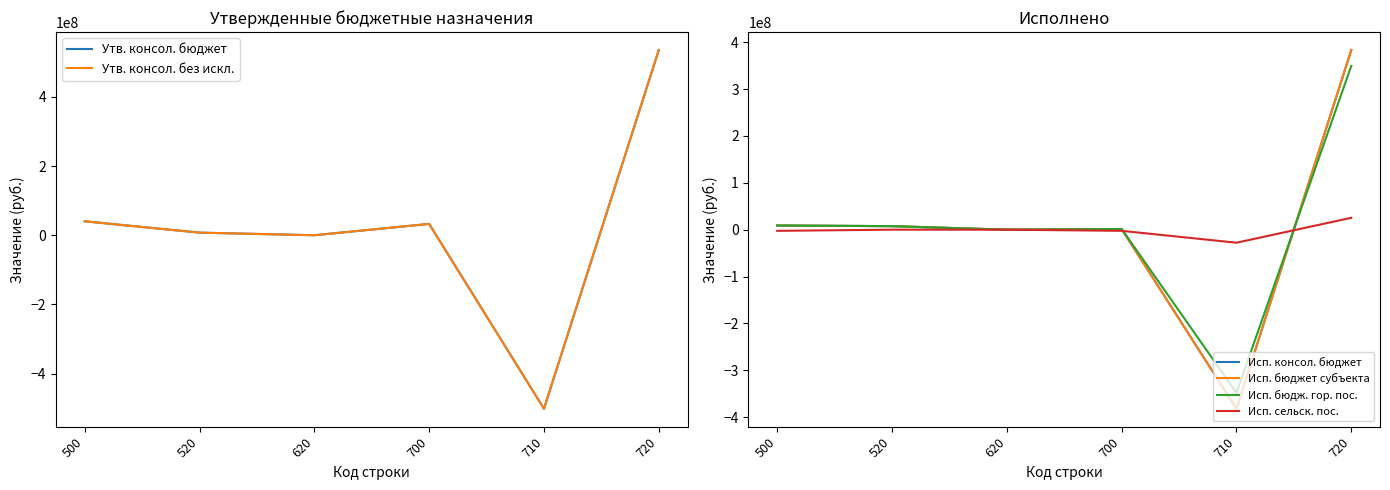

At which label does Исп. сельск. пос. first exceed 0?

720